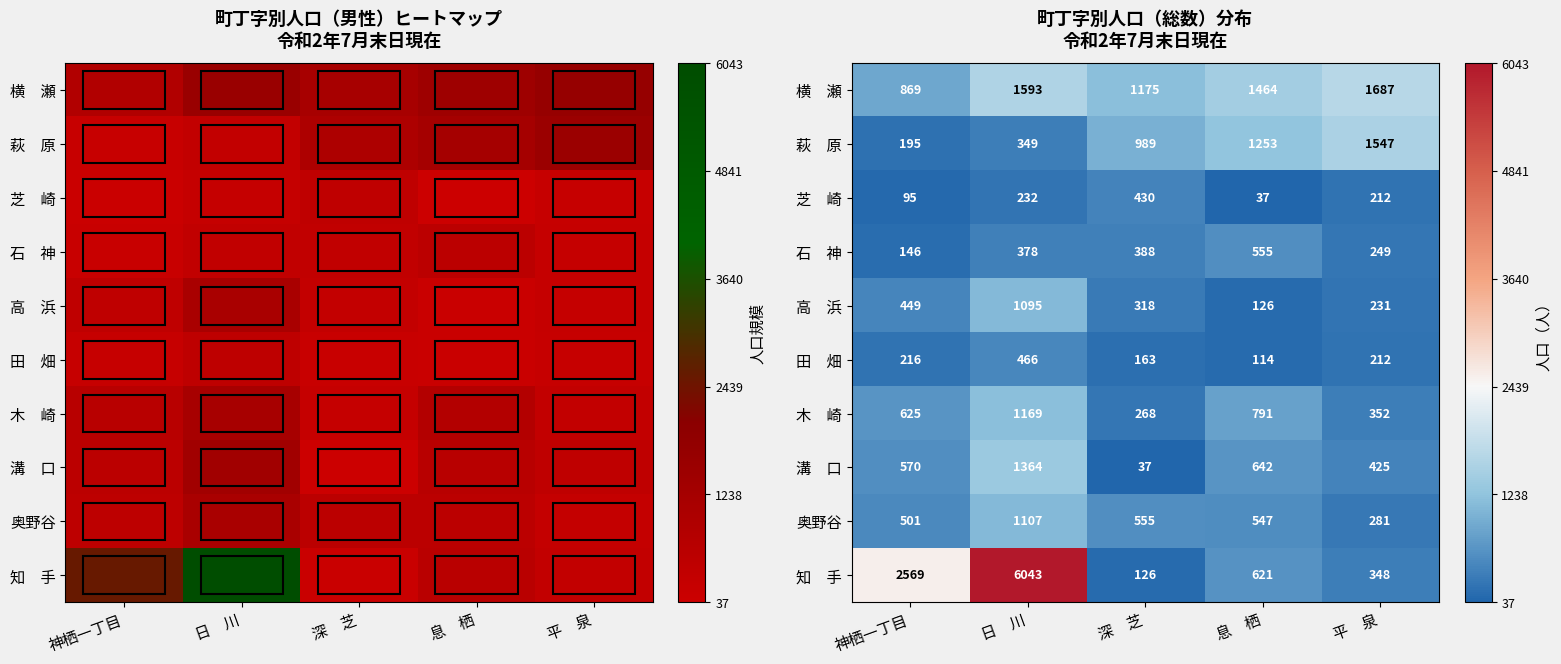

Which series changed the most between 息 栖 and 平 泉?

木 崎